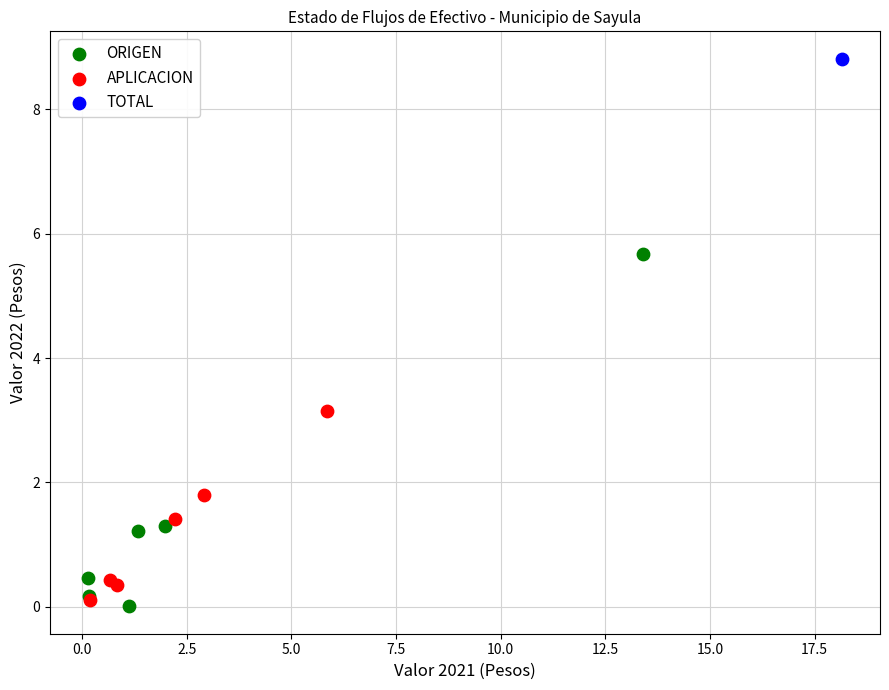

Which series reaches the maximum Y coordinate?

TOTAL